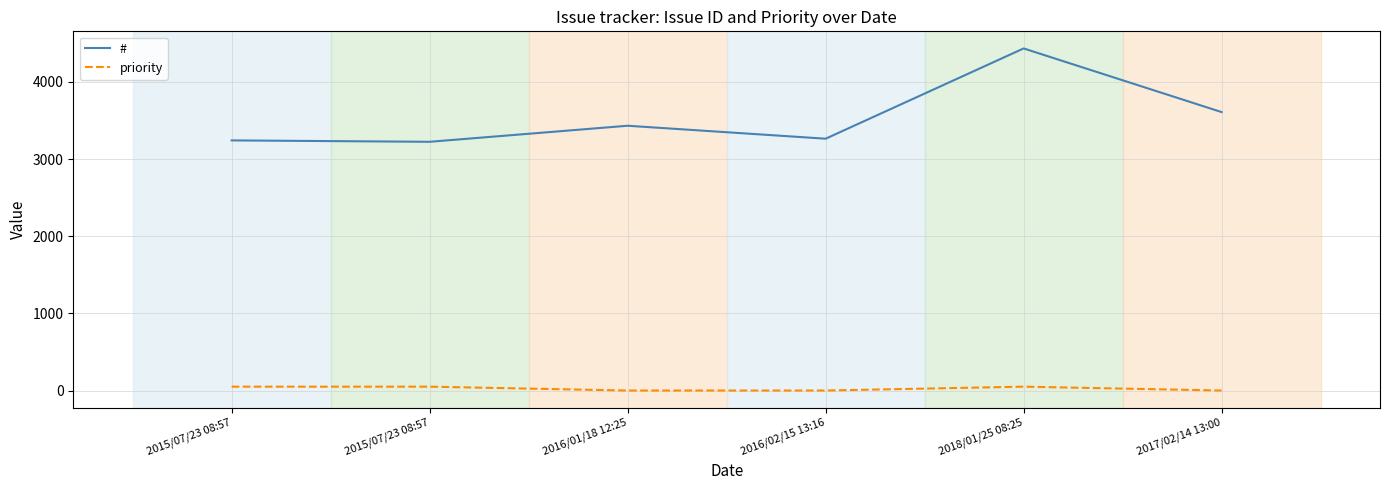

How many lines are shown in the chart?

2